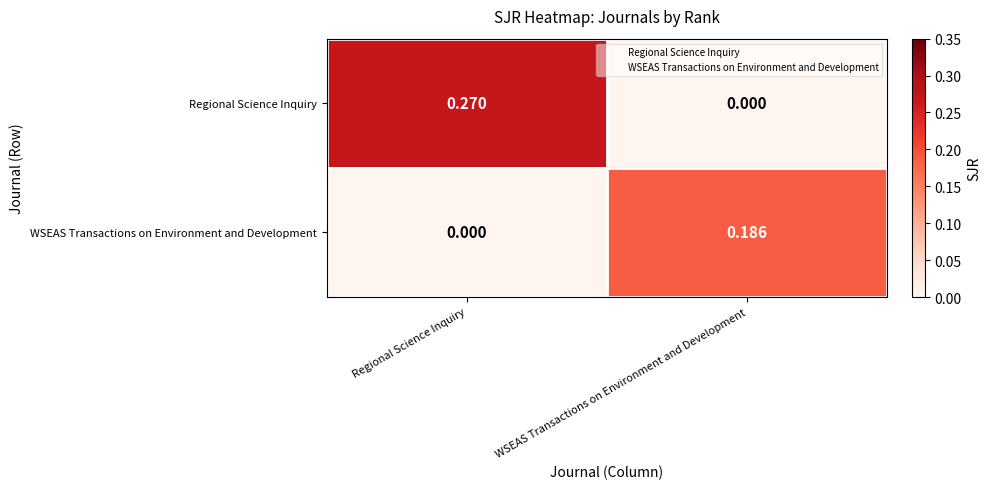

Is the value of WSEAS Transactions on Environment and Development at WSEAS Transactions on Environment and Development greater than the value of Regional Science Inquiry at Regional Science Inquiry?

No